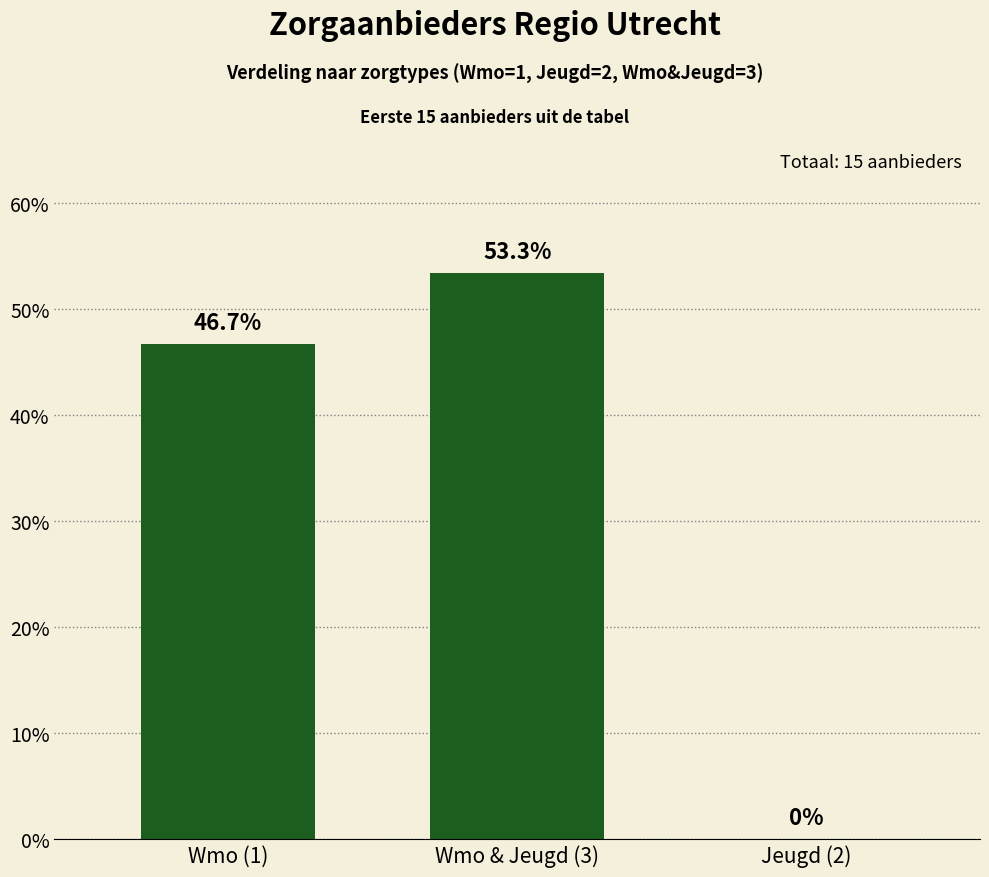

What is the greatest value displayed?

53.3